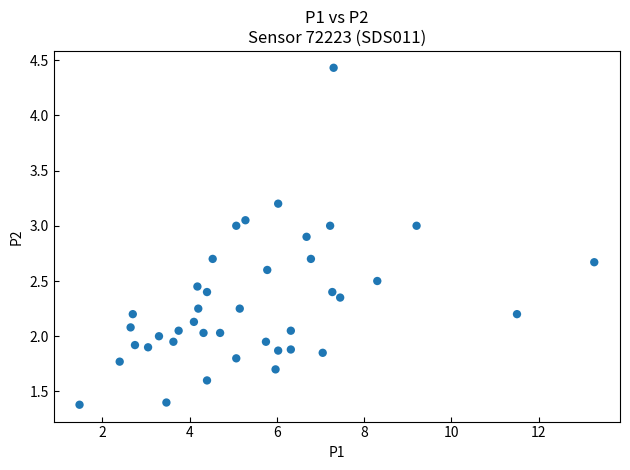

What is the range of X values (max minus min)?

11.8